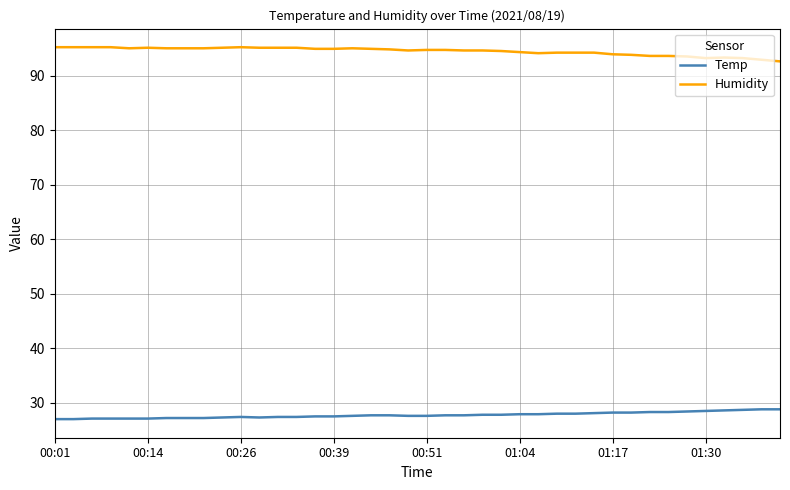

What are all the series names shown in the legend?

Temp, Humidity